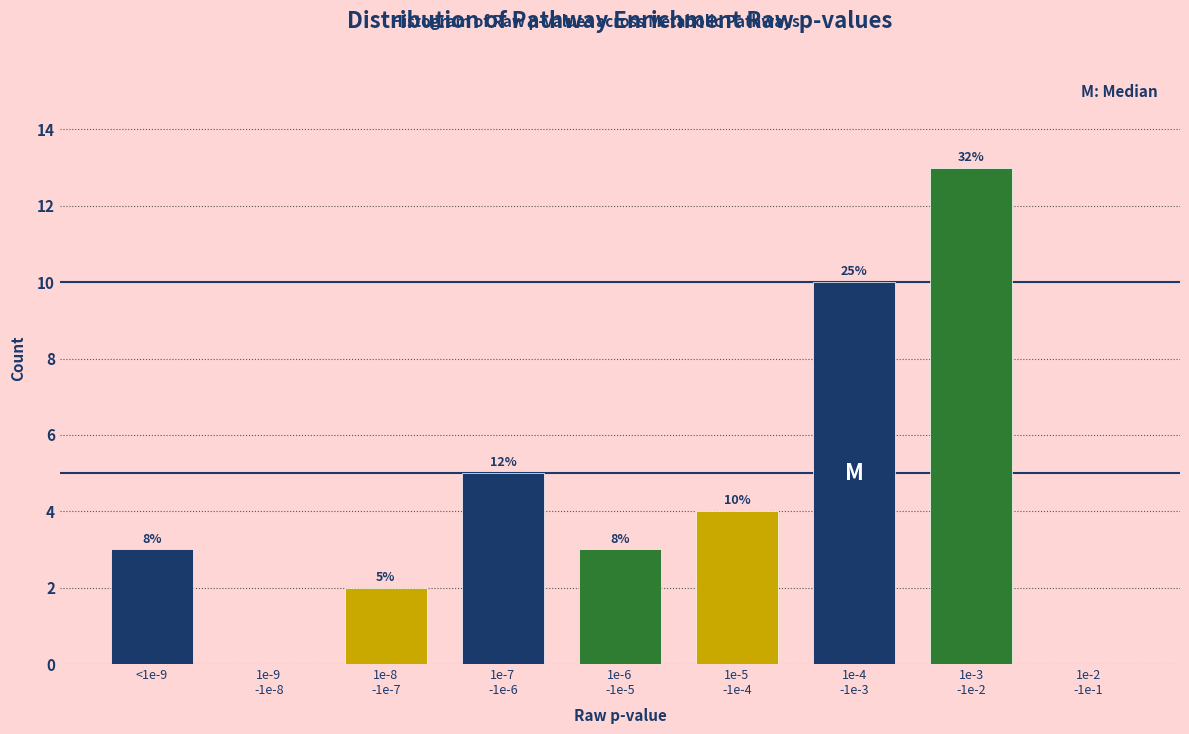

Are the bars horizontal?

No